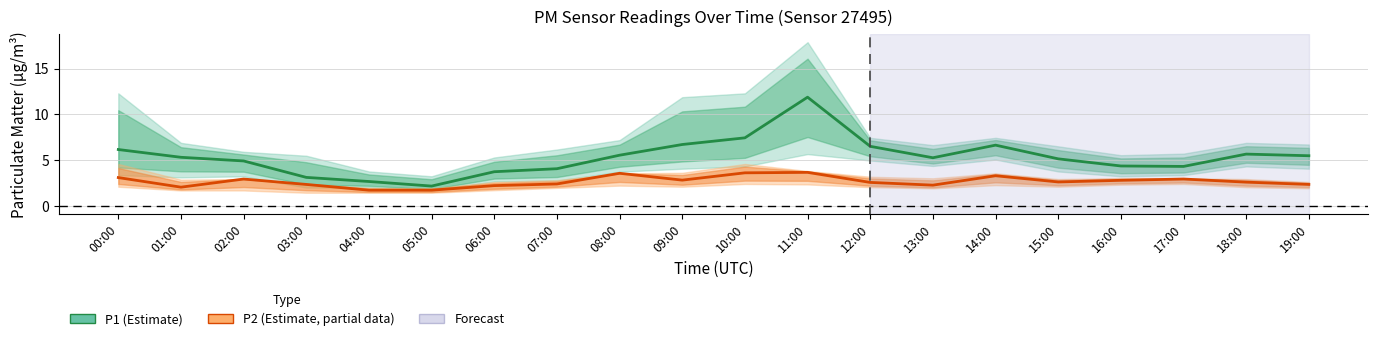

Where is the first local maximum for P2 (Estimate, partial)?

02:00